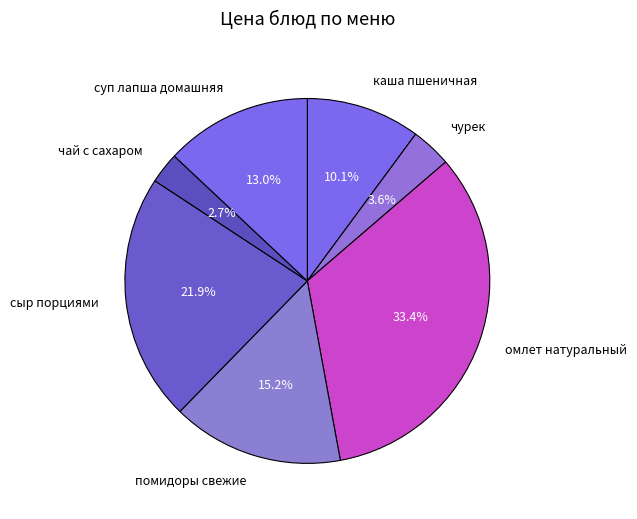

To the nearest percent, what percentage of the pie is чурек?

4%